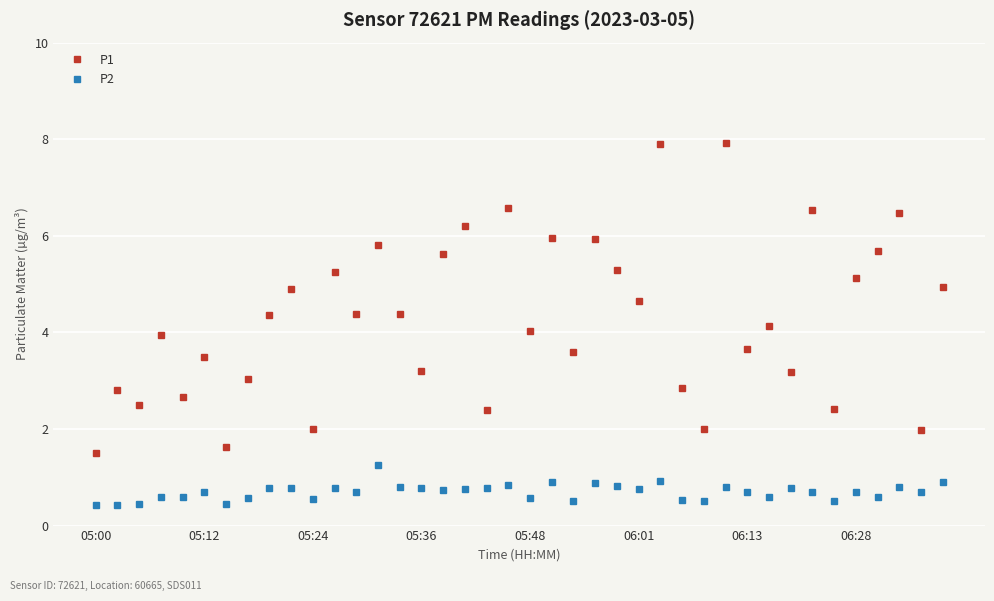

Which series has the largest total across all categories?

P1